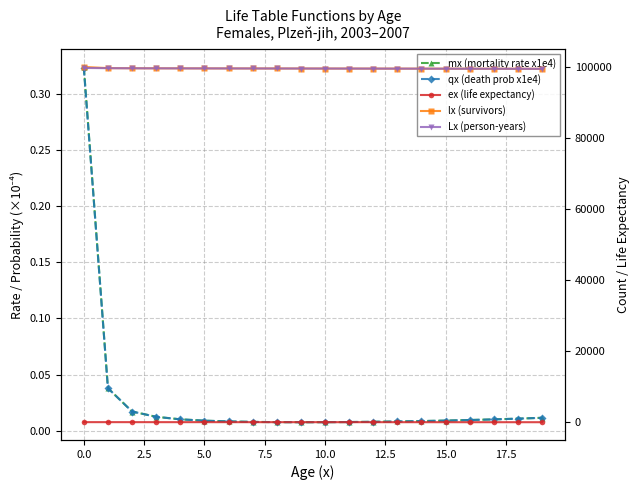

Reading right to left, transcribe all the data shown in this chart.

mx (mortality rate x1e4): 0.0	0.0	0.0	0.0	0.0	0.0	0.0	0.0	0.0	0.0	0.0	0.0	0.0	0.0	0.0	0.0	0.0	0.0	0.0	0.3
qx (death prob x1e4): 0.0	0.0	0.0	0.0	0.0	0.0	0.0	0.0	0.0	0.0	0.0	0.0	0.0	0.0	0.0	0.0	0.0	0.0	0.0	0.3
ex (life expectancy): 60.9	61.9	62.9	63.9	64.9	65.9	66.9	67.9	68.9	69.9	70.9	71.8	72.8	73.8	74.8	75.8	76.8	77.8	78.8	79.5
lx (survivors): 99480.4	99491.2	99501.2	99510.7	99519.7	99528.3	99536.5	99544.4	99552.1	99559.7	99567.3	99575.0	99582.8	99591.0	99600.0	99610.1	99622.5	99639.5	99677.3	100000.0
Lx (person-years): 99474.7	99485.8	99496.2	99506.0	99515.2	99524.0	99532.4	99540.5	99548.3	99555.9	99563.5	99571.1	99578.9	99586.9	99595.5	99605.0	99616.3	99631.0	99658.4	99725.7